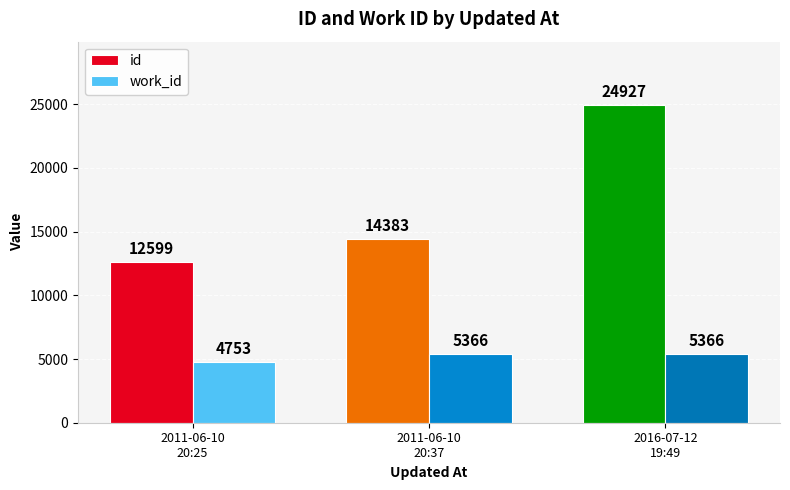

The id series shows 19471 at 2011-06-10
20:25. True or false?

False